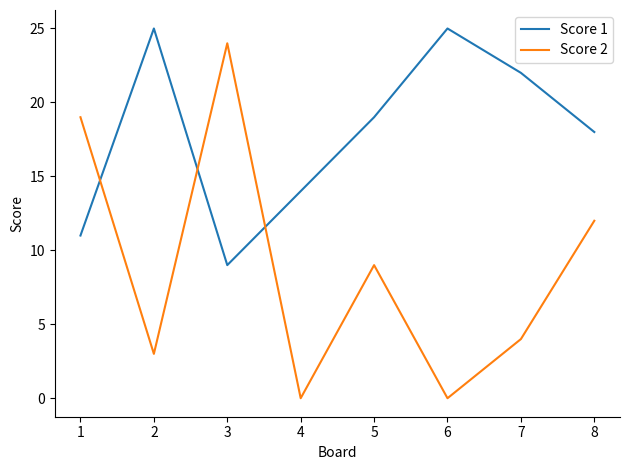

Does the chart have visible grid lines?

No